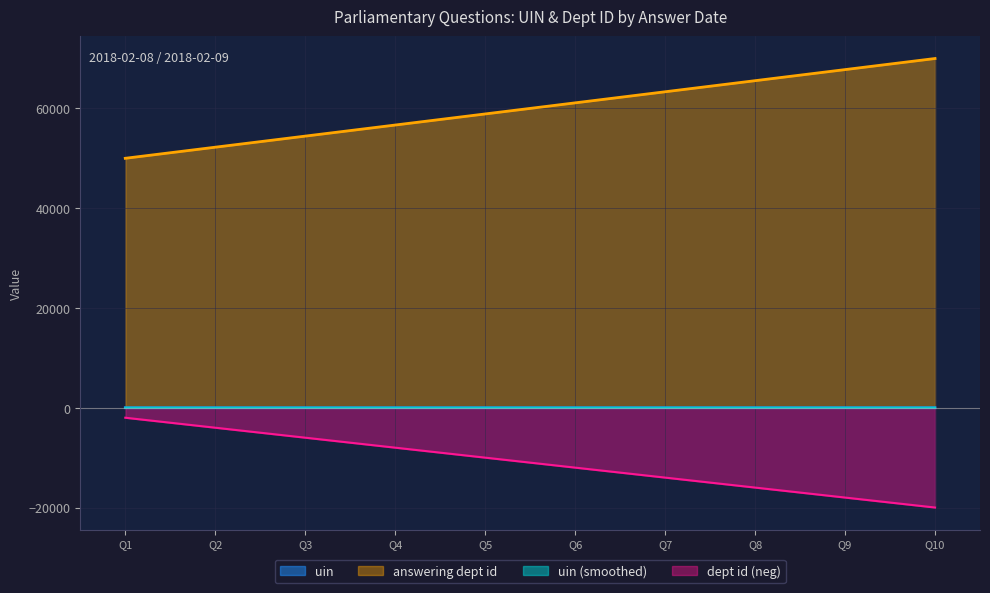

True or false: uin has a value of 39291 at 2018-02-08.

False